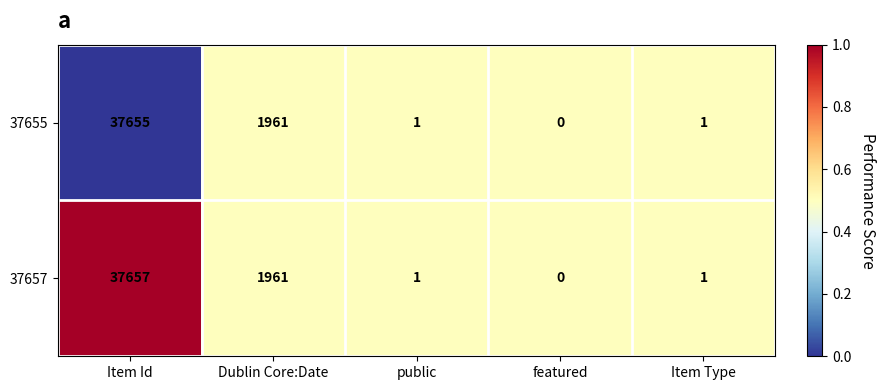

At which category does the chart reach its peak across all series?

Item Id